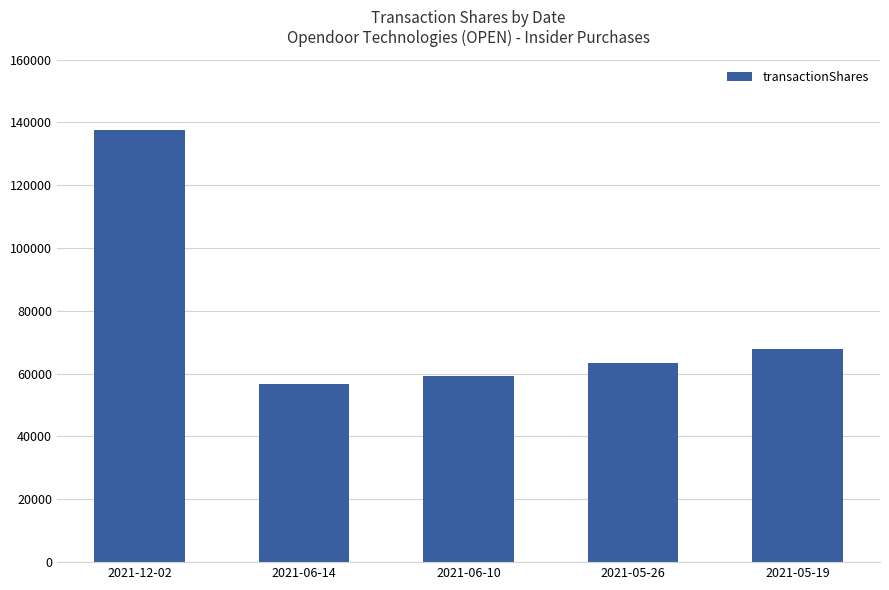

How many data points does each series have?

5